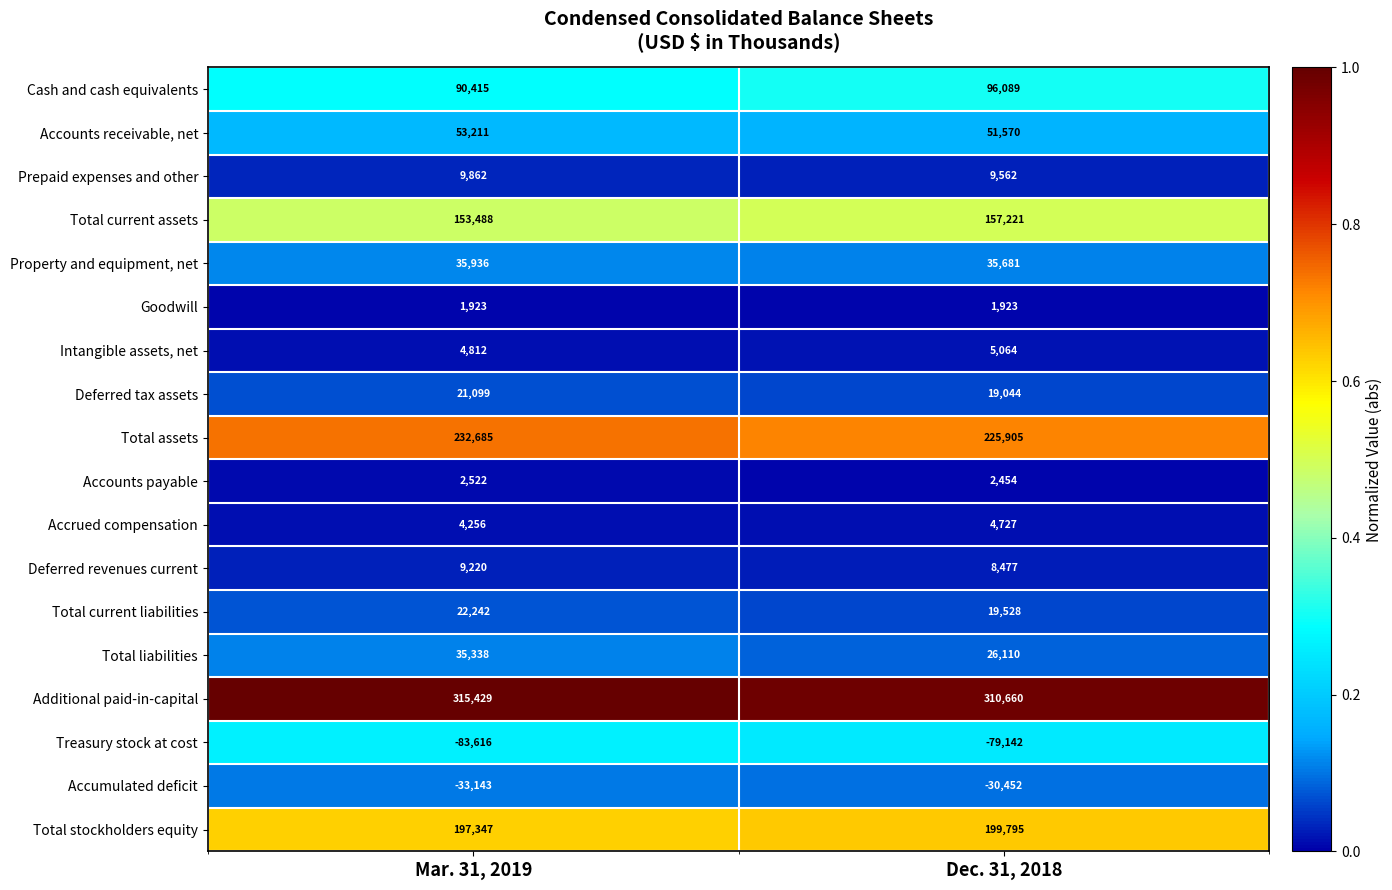

Rank the series by their maximum value, from highest to lowest.

Additional paid-in-capital, Total assets, Total stockholders equity, Total current assets, Cash and cash equivalents, Accounts receivable, net, Property and equipment, net, Total liabilities, Total current liabilities, Deferred tax assets, Prepaid expenses and other, Deferred revenues current, Intangible assets, net, Accrued compensation, Accounts payable, Goodwill, Accumulated deficit, Treasury stock at cost